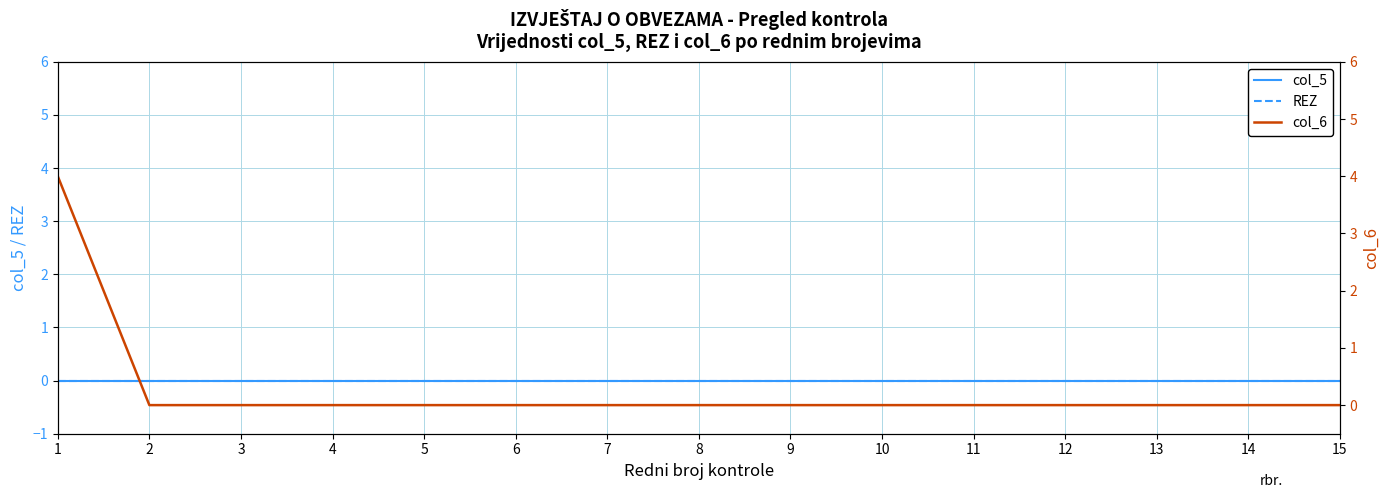

Which series has the largest total across all categories?

col_6